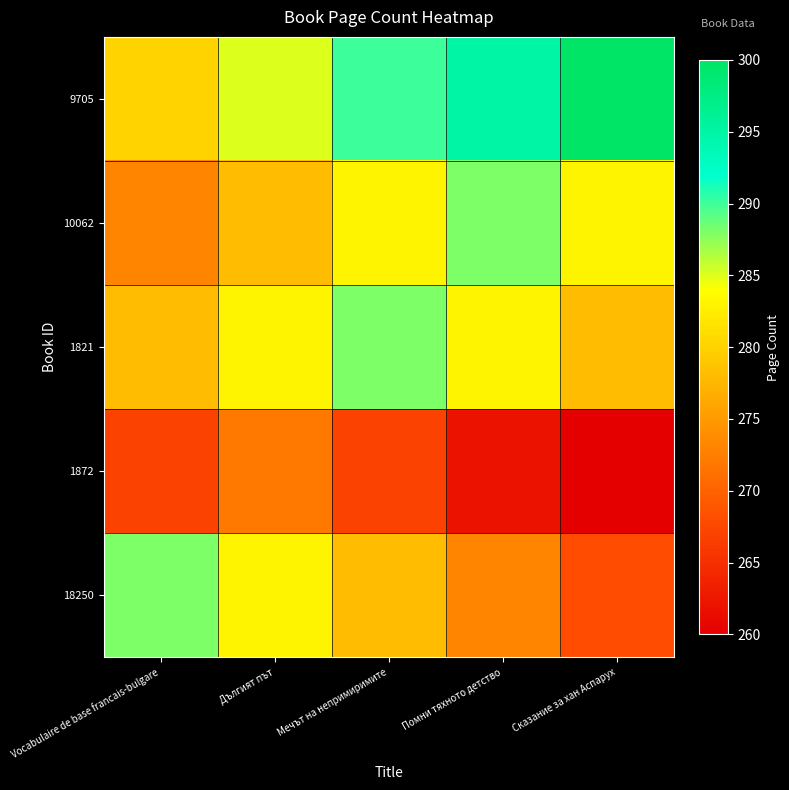

Reading left to right, transcribe all the data shown in this chart.

18250: Vocabulaire de base francais-bulgare=288	Дългият път=283	Мечът на непримиримите=278	Помни тяхното детство=273	Сказание за хан Аспарух=268
1872: Vocabulaire de base francais-bulgare=267	Дългият път=272	Мечът на непримиримите=267	Помни тяхното детство=262	Сказание за хан Аспарух=260
1821: Vocabulaire de base francais-bulgare=278	Дългият път=283	Мечът на непримиримите=288	Помни тяхното детство=283	Сказание за хан Аспарух=278
10062: Vocabulaire de base francais-bulgare=273	Дългият път=278	Мечът на непримиримите=283	Помни тяхното детство=288	Сказание за хан Аспарух=283
9705: Vocabulaire de base francais-bulgare=280	Дългият път=285	Мечът на непримиримите=290	Помни тяхното детство=295	Сказание за хан Аспарух=300